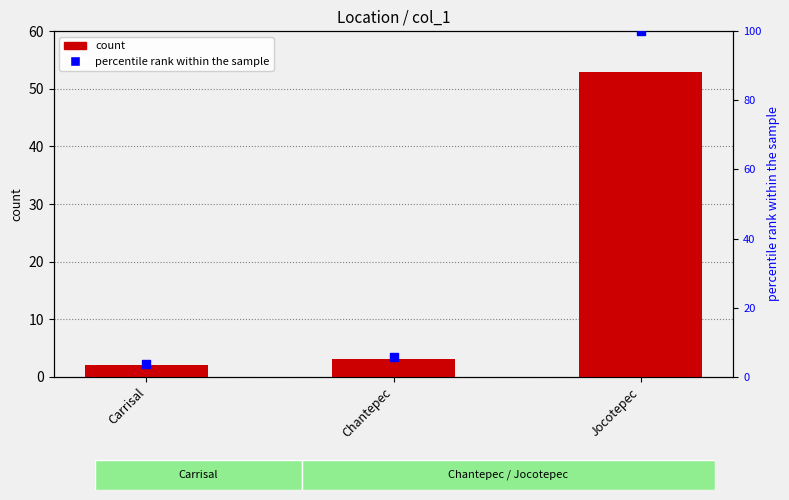

Which series has the widest spread of Y values?

percentile rank within the sample